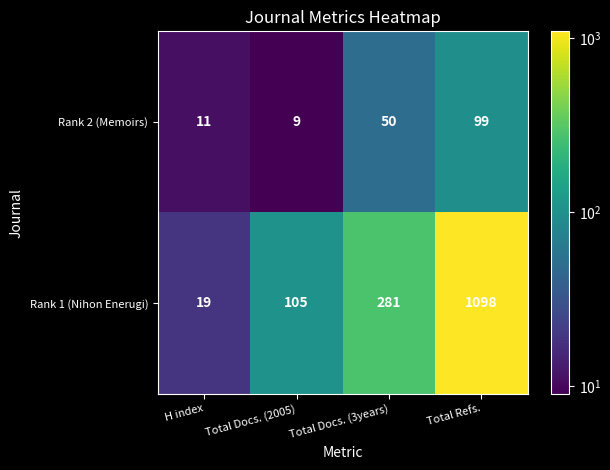

How many data points in Rank 1 (Nihon Enerugi) are less than 281?

2